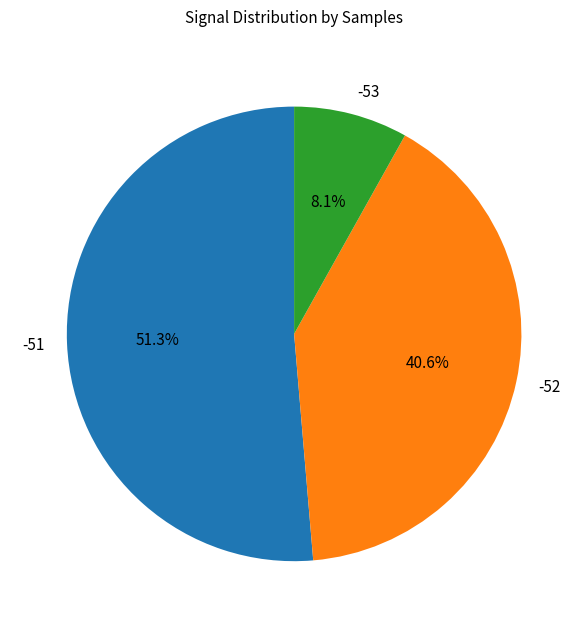

To the nearest percent, what is the average slice percentage?

33%